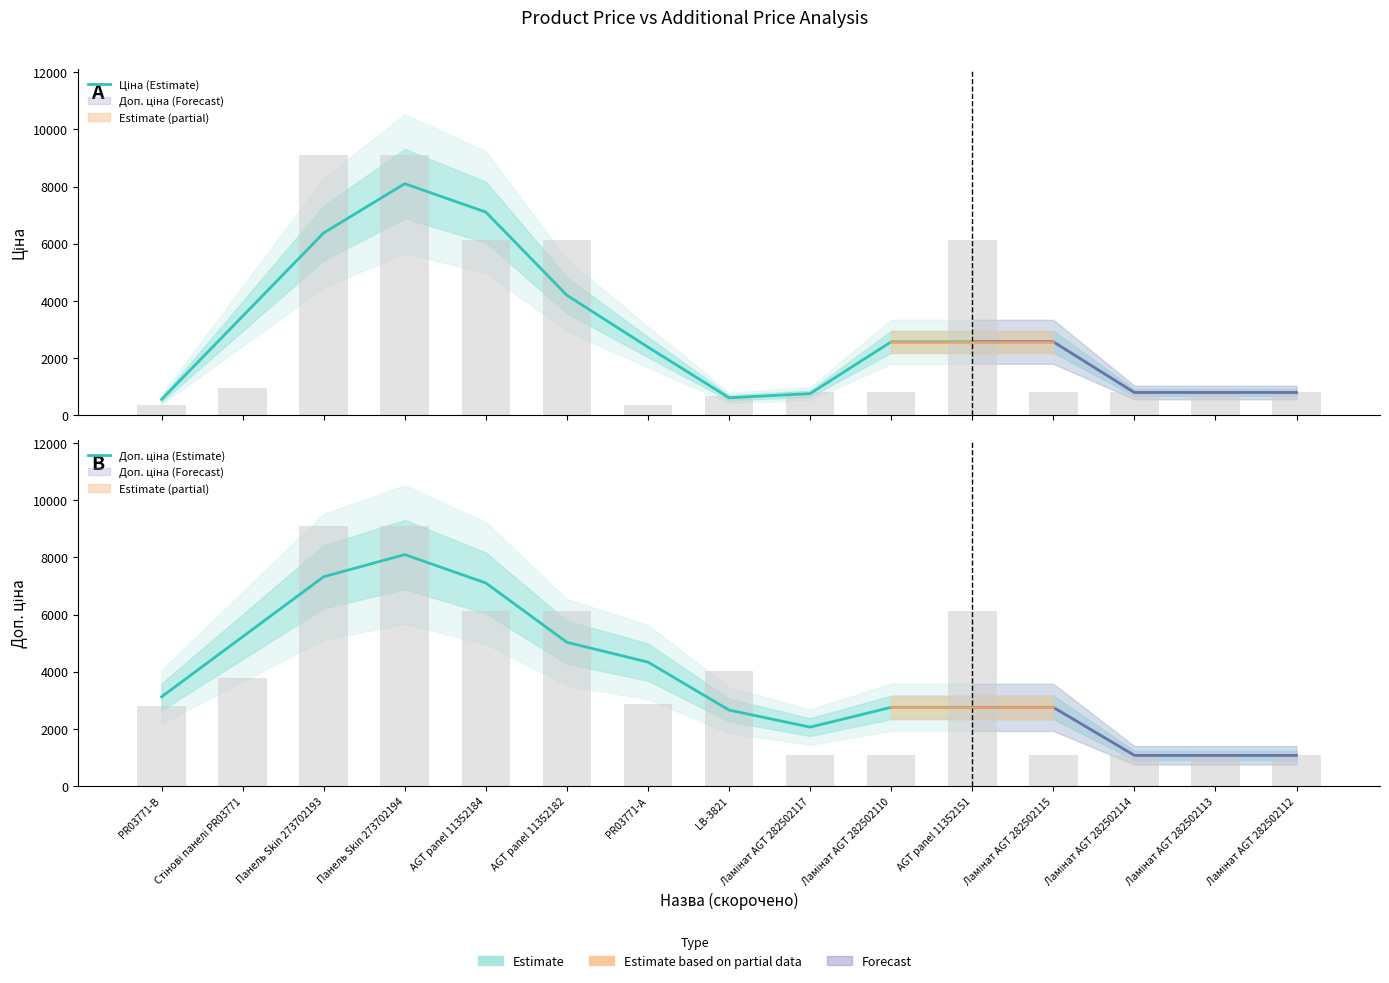

Between Ламінат AGT 282502115 and AGT panel 11352184, which is larger?

AGT panel 11352184